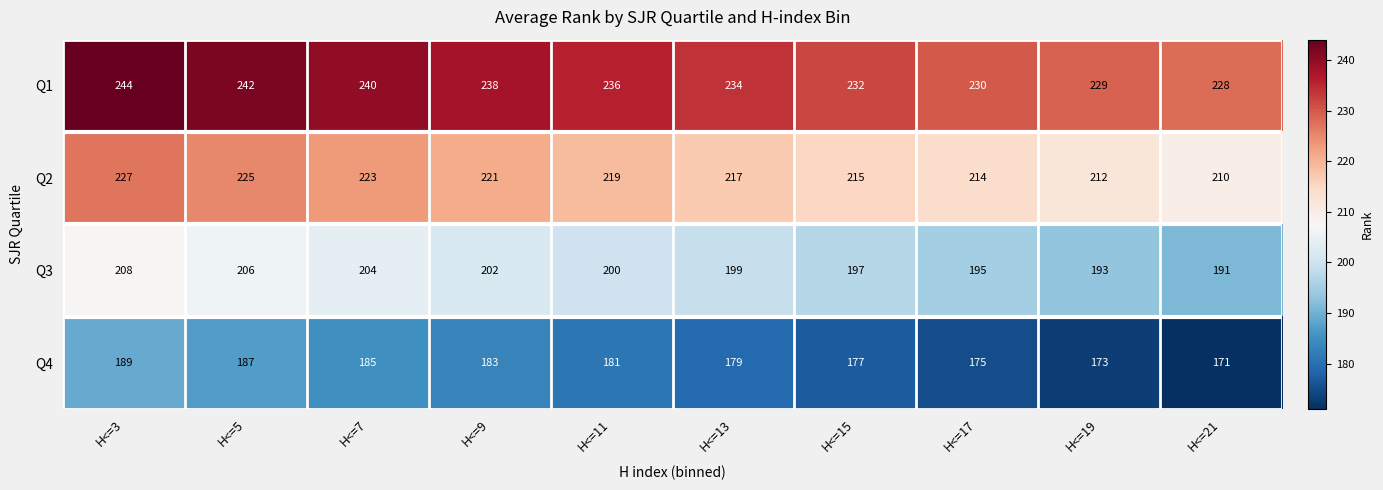

The Q2 series shows 371 at H<=7. True or false?

False